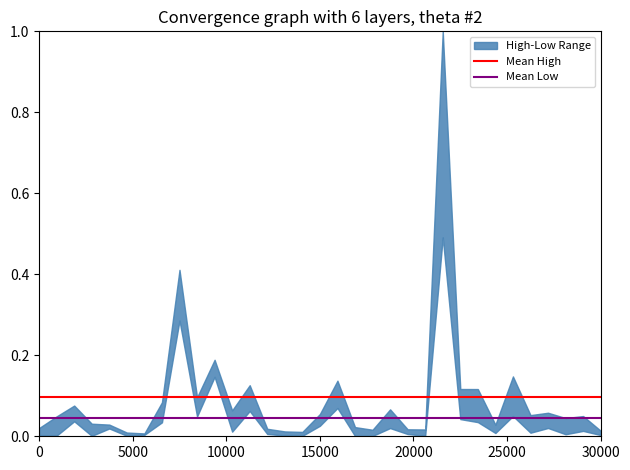

What is the value of the Mean High point at the 1st from the left?

0.1